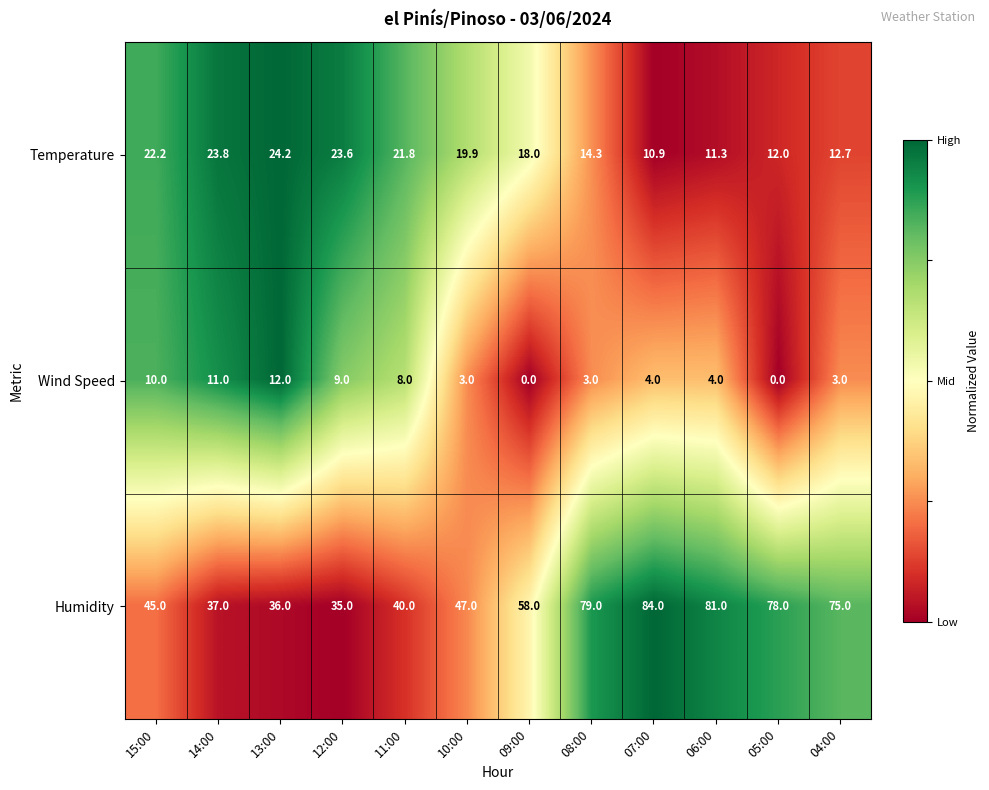

List the series in order of their peak value, lowest first.

Wind Speed, Temperature, Humidity